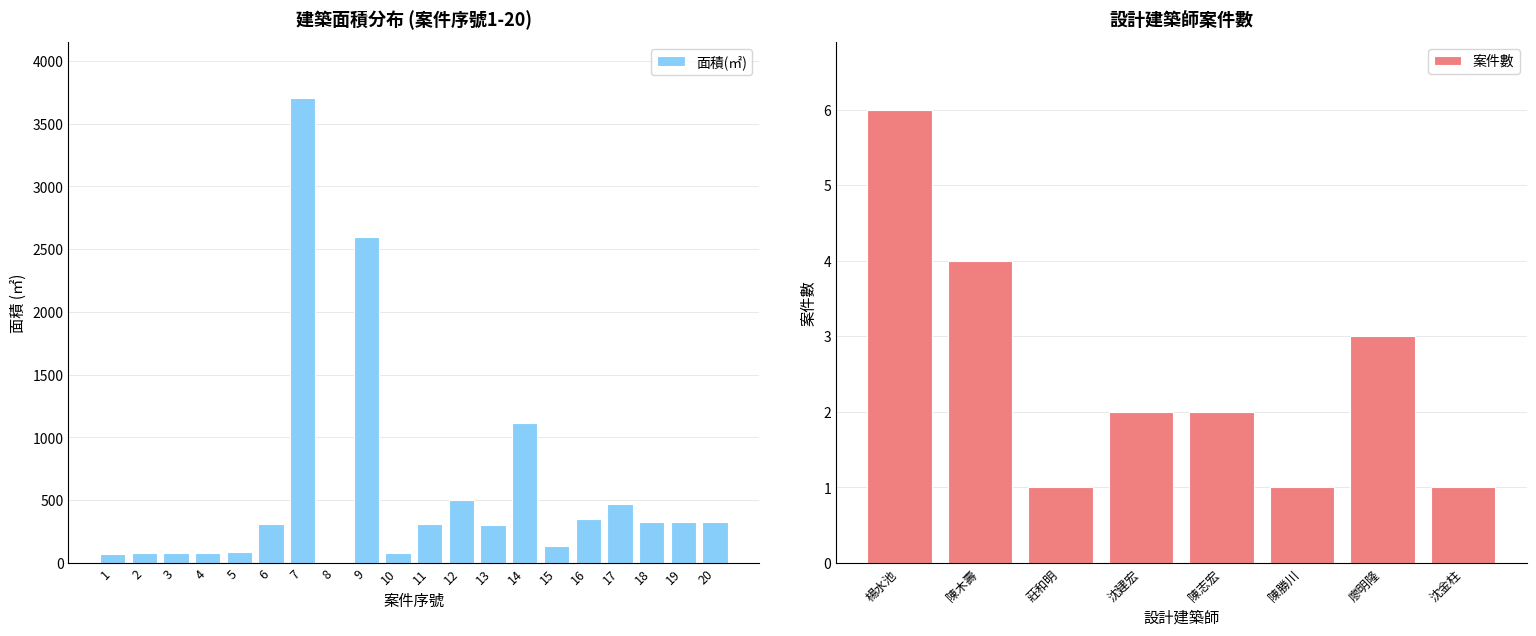

How many bars are there in total?

20